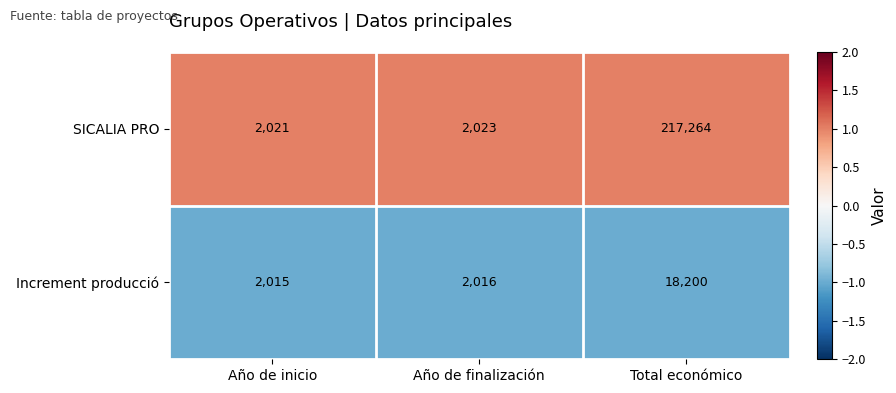

What is the spread (max minus min) of values at Año de finalización?

7